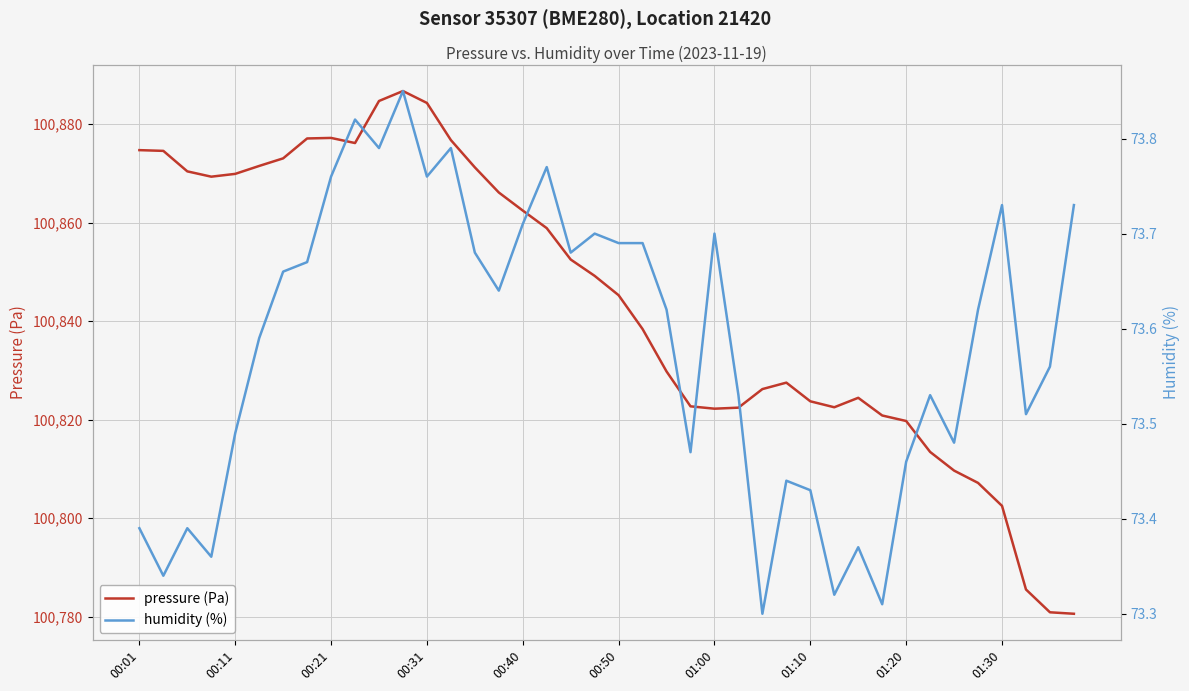

At which category is the sum across all series the highest?

11